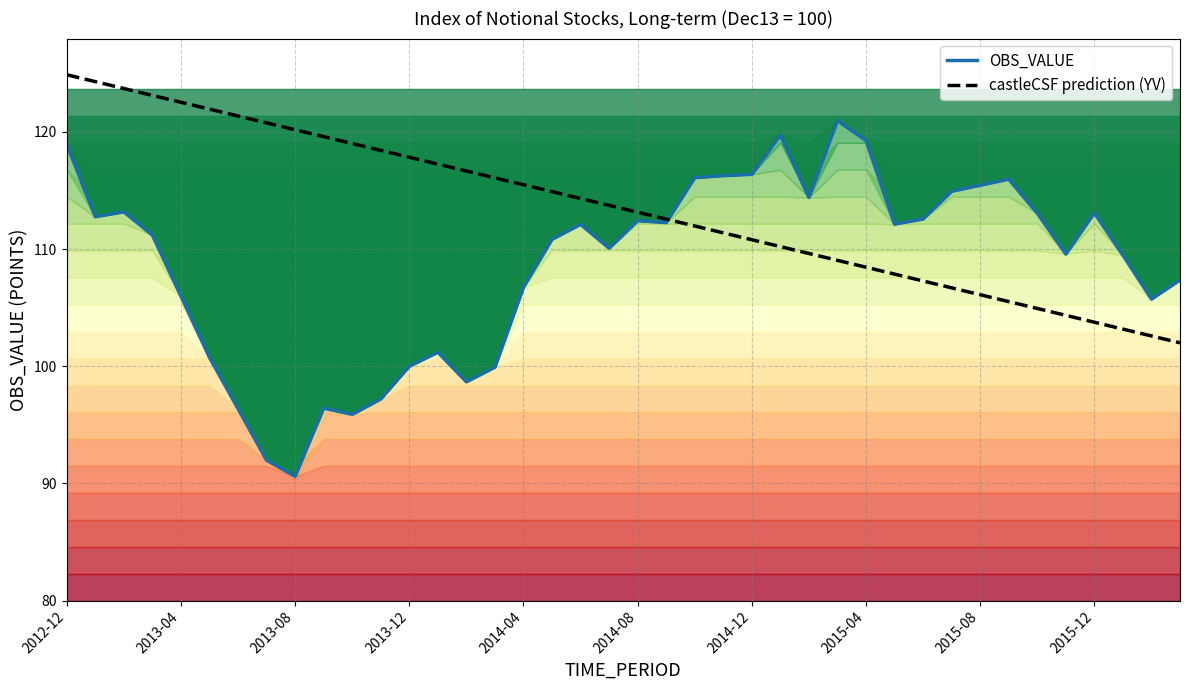

The value of OBS_VALUE at 2013-04 is 153.3. True or false?

False